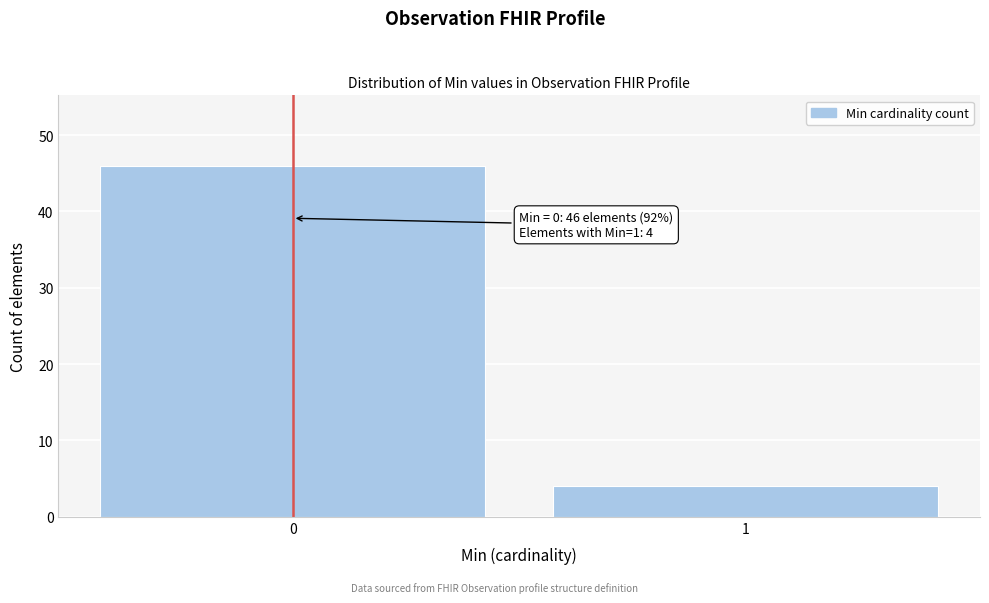

Reading left to right, transcribe all the data shown in this chart.

0=46	1=4